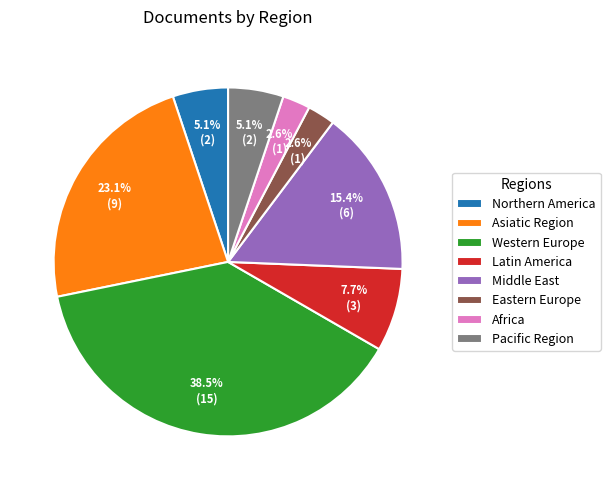

Which slice is the largest?

Western Europe